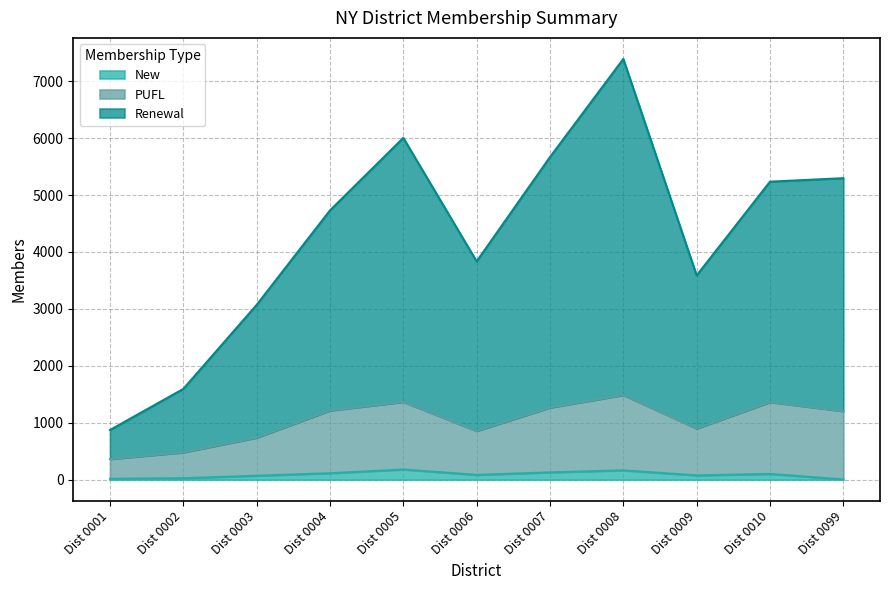

What is the value of the New point at the 7th from the left?

128